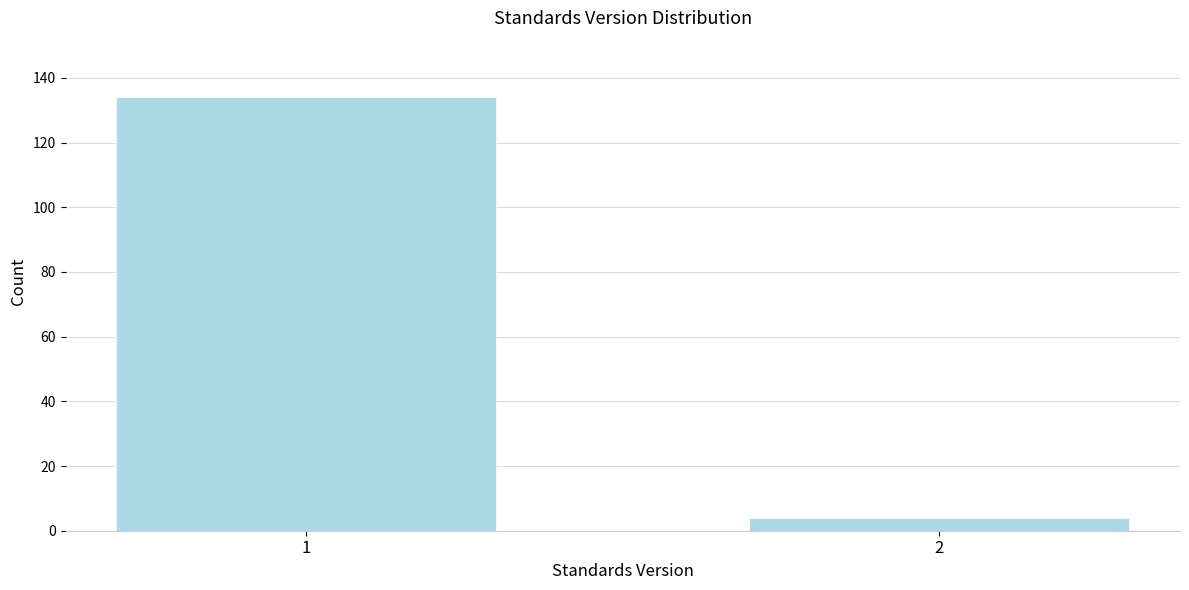

Reading right to left, what are all the values shown in this chart?

2=4	1=134